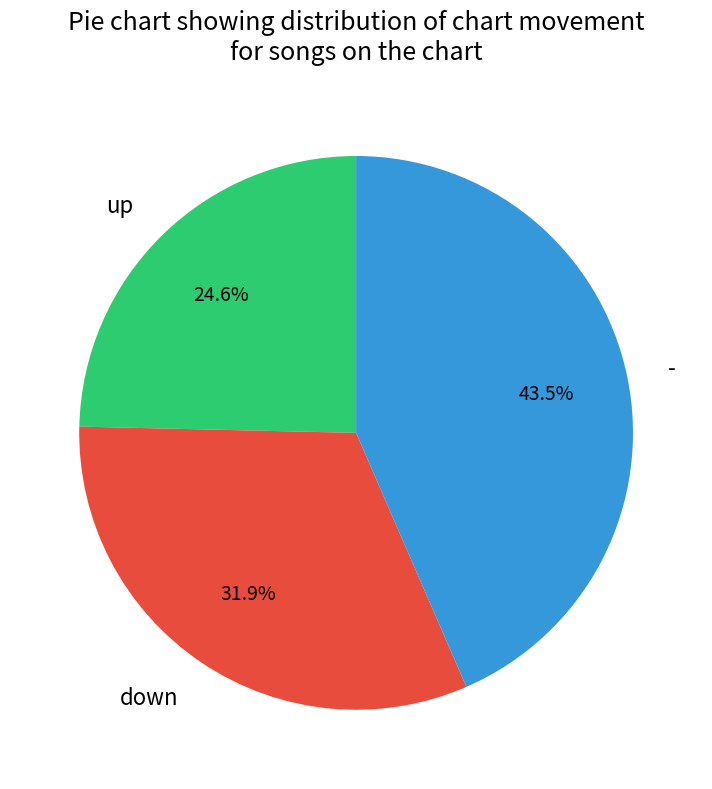

What is the smallest slice in the pie chart?

up